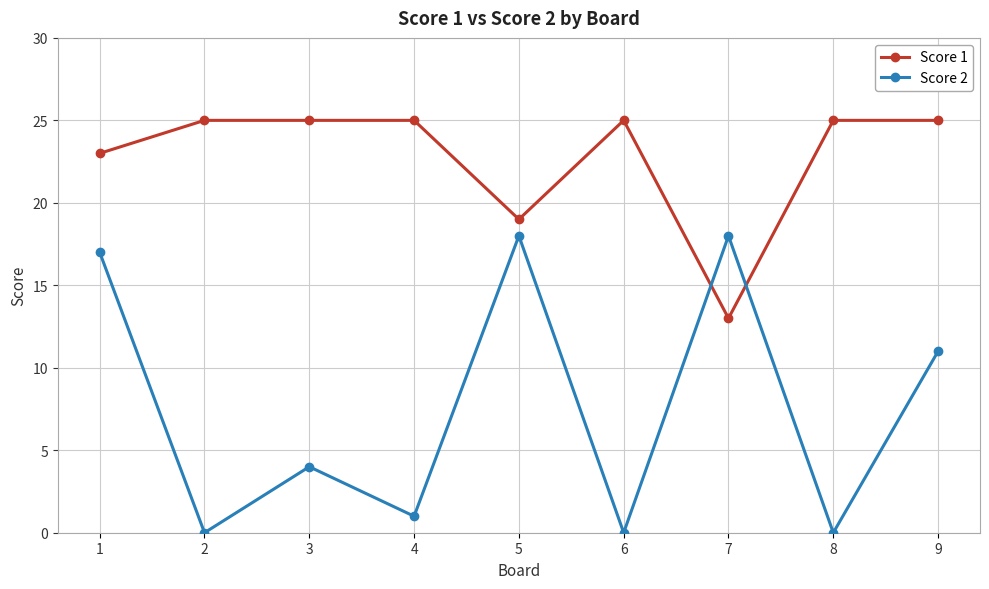

Reading left to right, list all the values displayed in this chart.

Score 1: 23	25	25	25	19	25	13	25	25
Score 2: 17	0	4	1	18	0	18	0	11